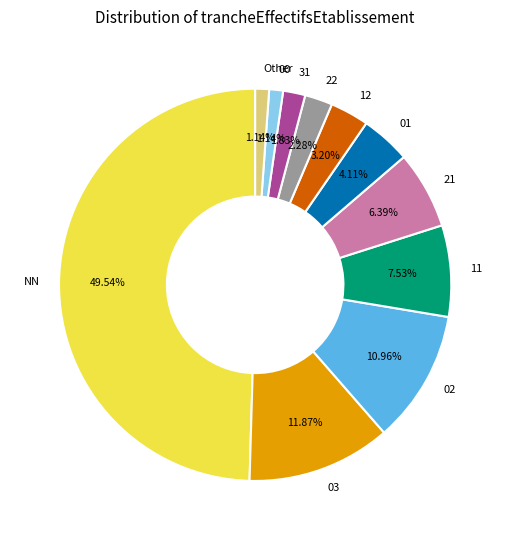

Is 11 the majority of the pie?

No